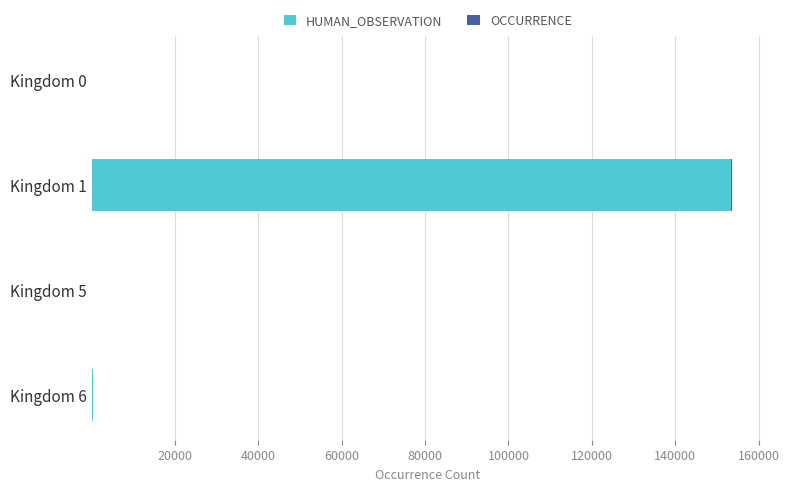

At which category is the sum across all series the highest?

Kingdom 1